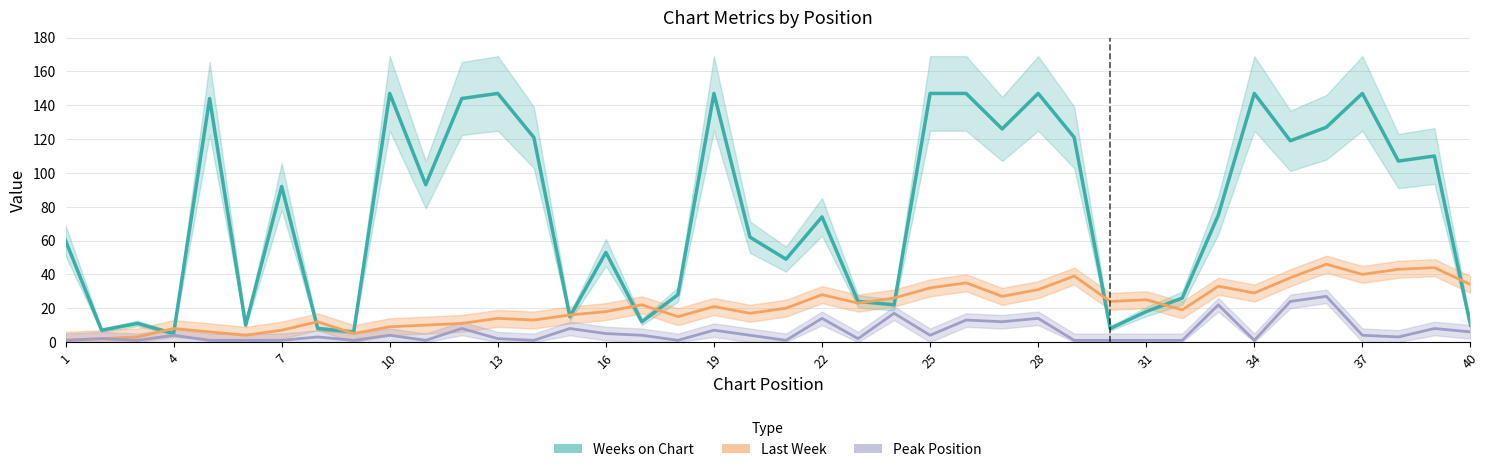

The value of Peak Position at 28 is 8. True or false?

False